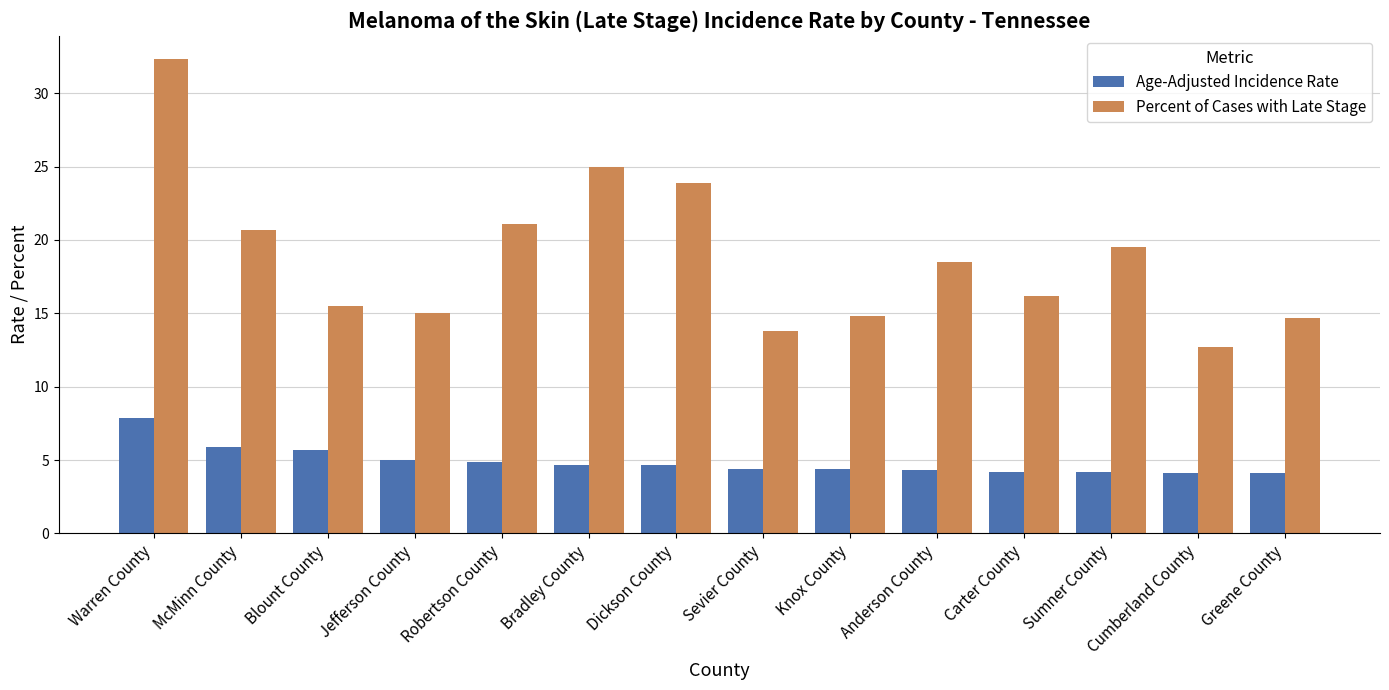

Which series has the widest spread of values?

Percent of Cases with Late Stage